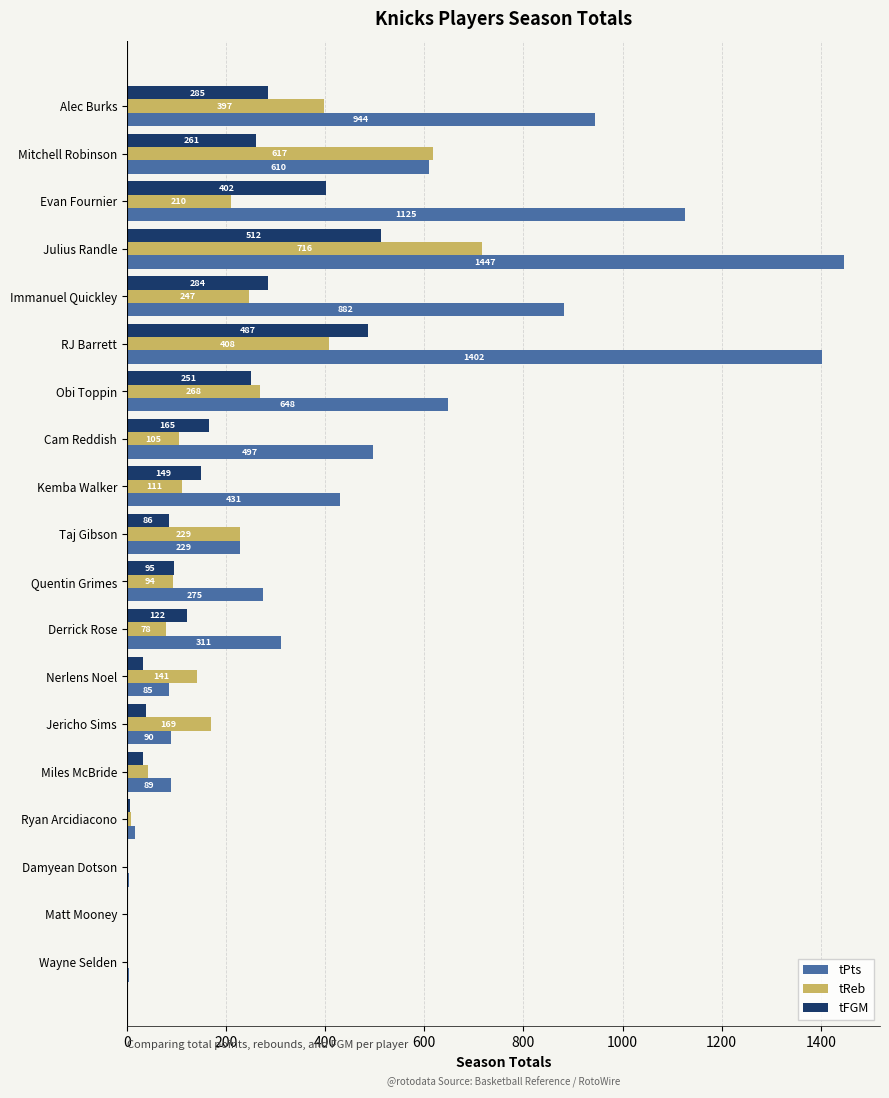

Which series has the largest range (max minus min)?

tPts